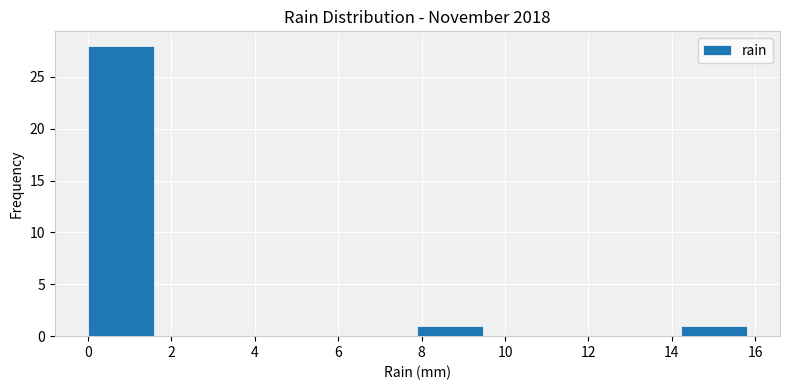

Over which range of the x-axis is the bar tallest?

0.00 to 1.58